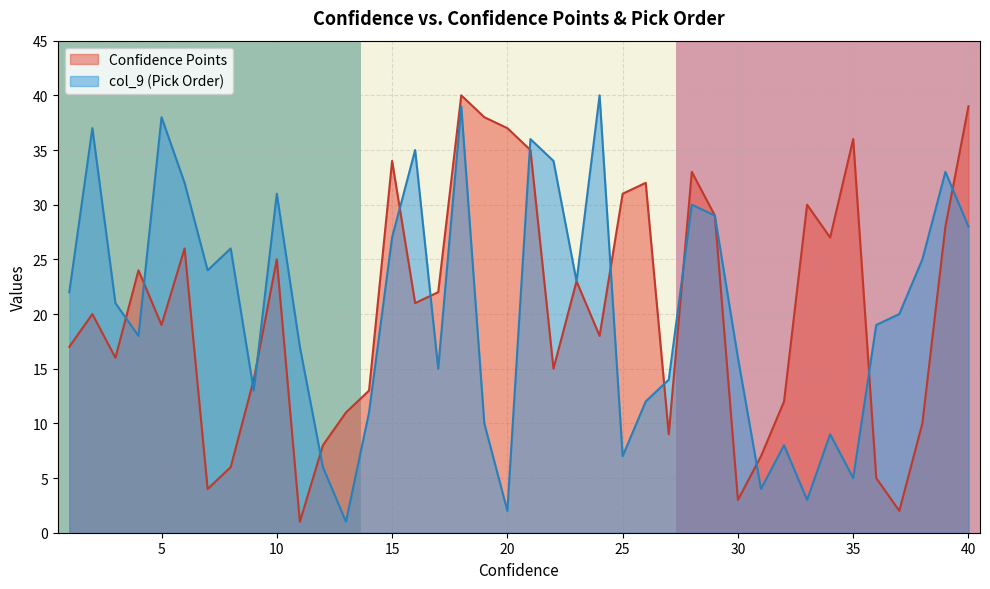

Is it true that col_9 (Pick Order) equals 10 at 30?

False